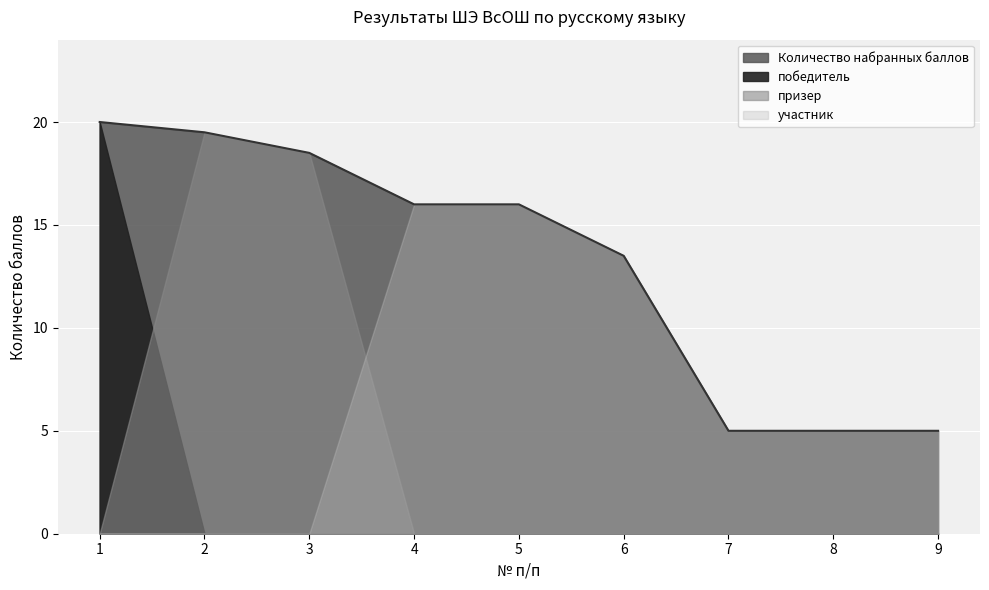

Reading left to right, what are all the values shown in this chart?

20.0	19.5	18.5	16.0	16.0	13.5	5.0	5.0	5.0